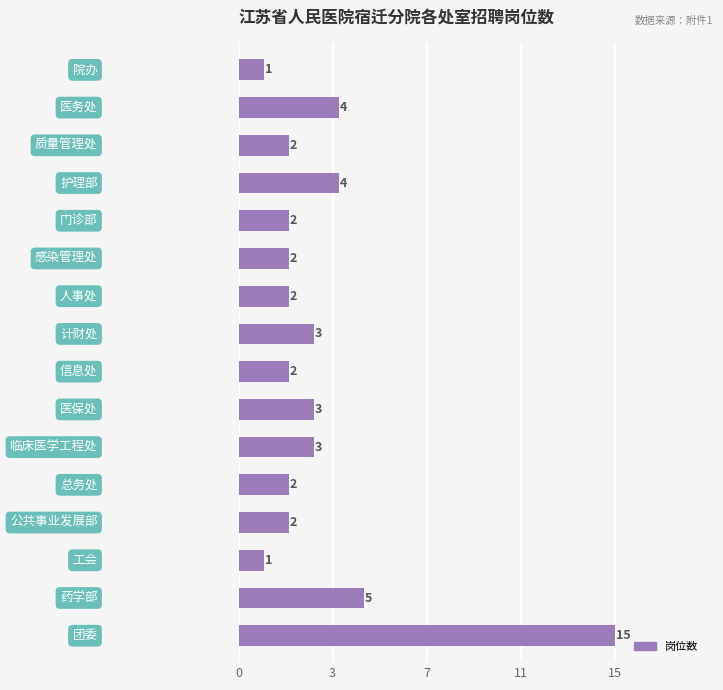

Does the chart contain any negative values?

No